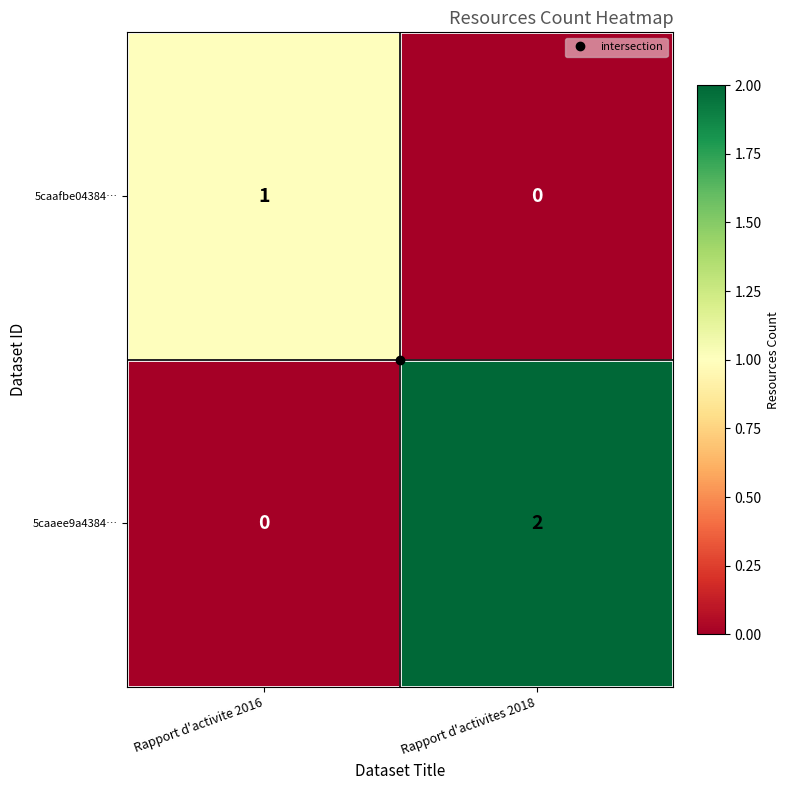

What is the total value across all series at Rapport d'activites 2018?

2